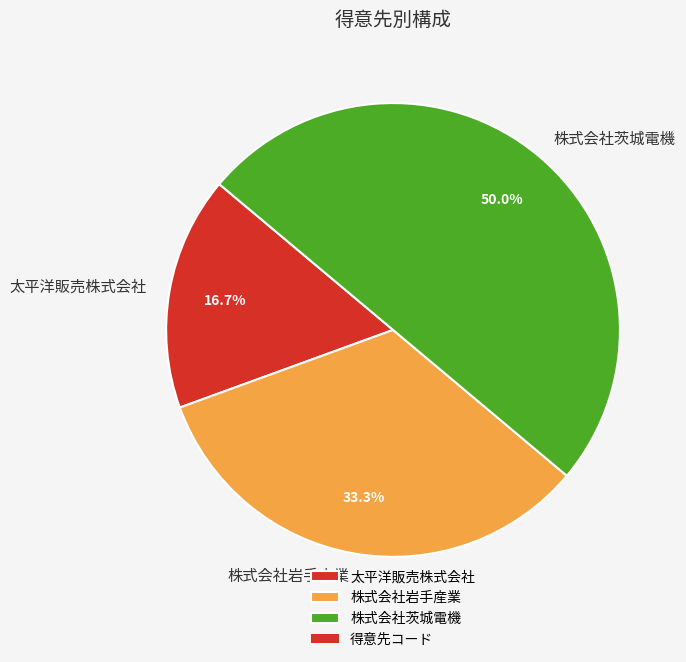

Does 太平洋販売株式会社 account for over 50% of the chart?

No